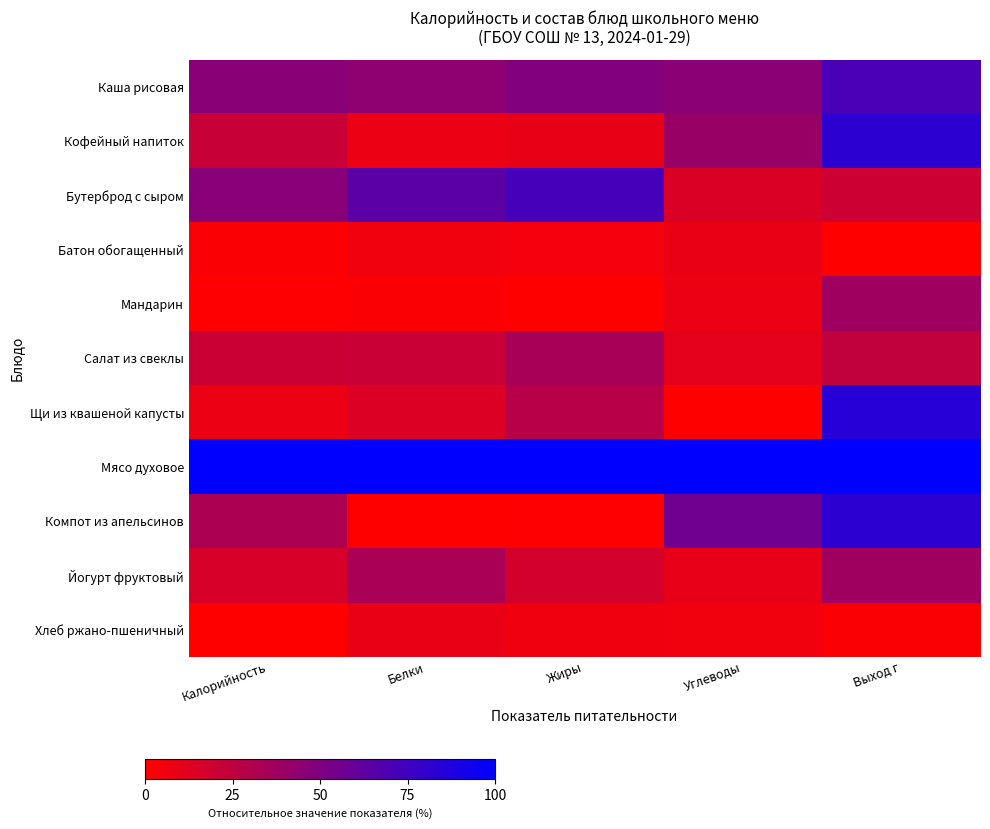

Reading right to left, extract all data points from this chart.

Каша рисовая: Выход г=0.7	Углеводы=0.5	Жиры=0.5	Белки=0.4	Калорийность=0.5
Кофейный напиток: Выход г=0.8	Углеводы=0.4	Жиры=0.1	Белки=0.1	Калорийность=0.2
Бутерброд с сыром: Выход г=0.2	Углеводы=0.1	Жиры=0.7	Белки=0.6	Калорийность=0.5
Батон обогащенный: Выход г=0.0	Углеводы=0.1	Жиры=0.0	Белки=0.1	Калорийность=0.0
Мандарин: Выход г=0.4	Углеводы=0.1	Жиры=0.0	Белки=0.0	Калорийность=0.0
Салат из свеклы: Выход г=0.2	Углеводы=0.1	Жиры=0.3	Белки=0.2	Калорийность=0.2
Щи из квашеной капусты: Выход г=0.8	Углеводы=0.0	Жиры=0.3	Белки=0.1	Калорийность=0.1
Мясо духовое: Выход г=1.0	Углеводы=1.0	Жиры=1.0	Белки=1.0	Калорийность=1.0
Компот из апельсинов: Выход г=0.8	Углеводы=0.6	Жиры=0.0	Белки=0.0	Калорийность=0.3
Йогурт фруктовый: Выход г=0.4	Углеводы=0.1	Жиры=0.2	Белки=0.3	Калорийность=0.2
Хлеб ржано-пшеничный: Выход г=0.0	Углеводы=0.1	Жиры=0.1	Белки=0.1	Калорийность=0.0